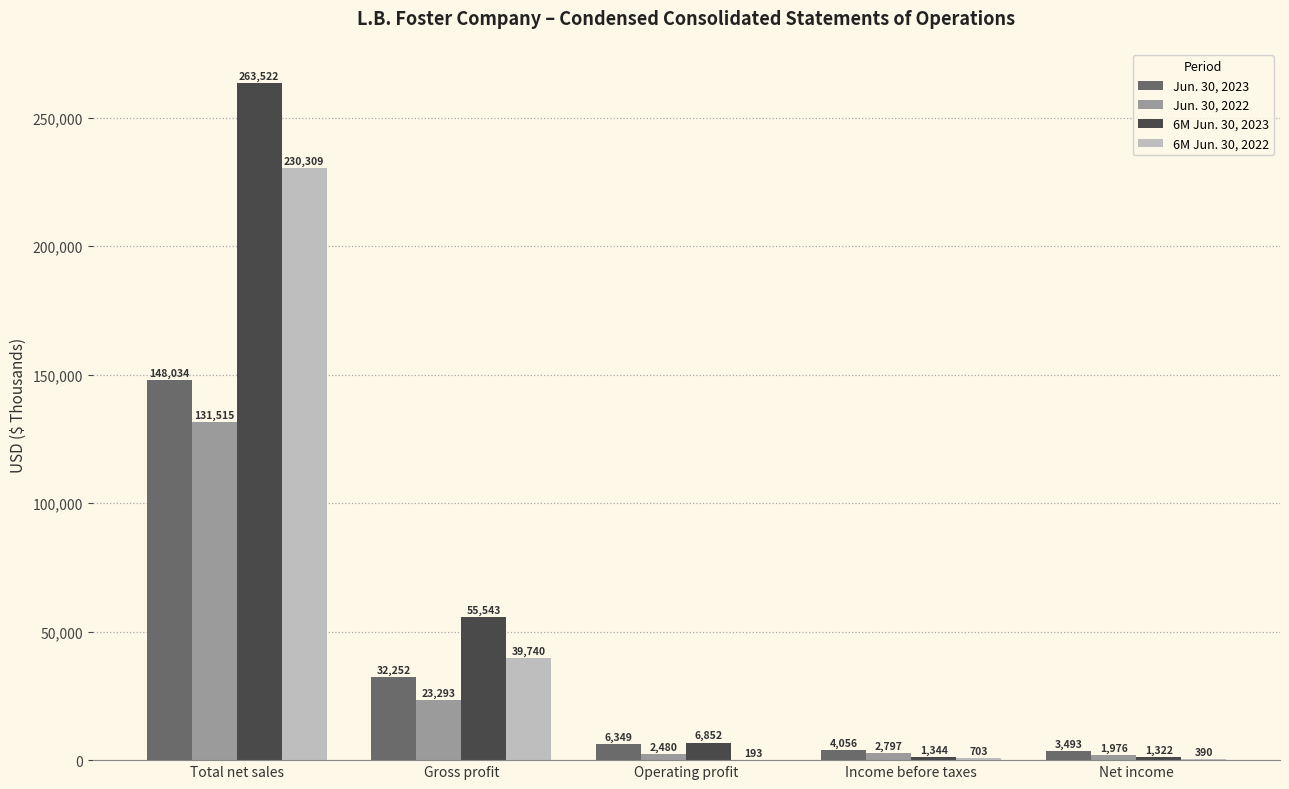

What is the sum of all 6M Jun. 30, 2023 values?

328583